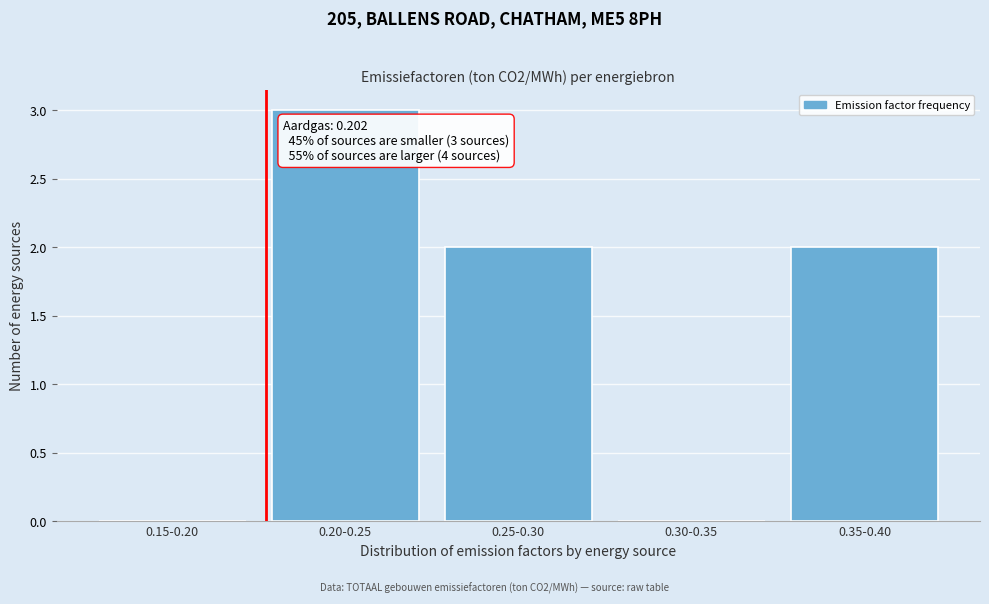

Reading left to right, what are all the values shown in this chart?

0.15-0.20=0	0.20-0.25=3	0.25-0.30=2	0.30-0.35=0	0.35-0.40=2